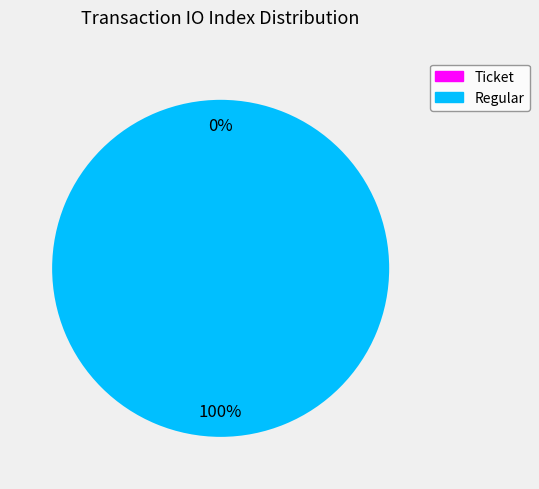

What is the largest slice in the pie chart?

Regular